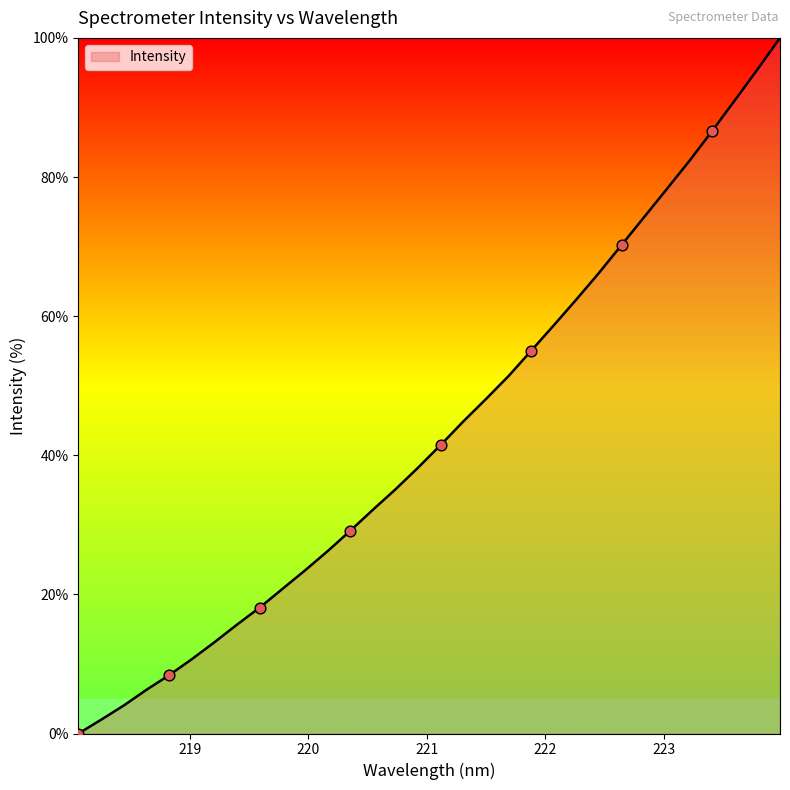

What is the difference between the maximum and minimum values?

100.0